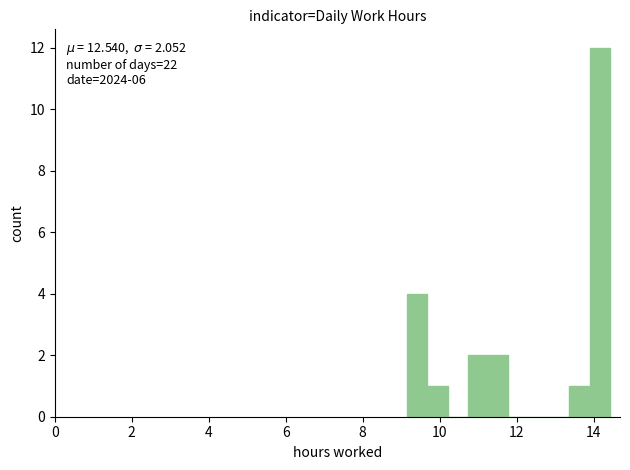

Read against the x-axis, roughly where is the centre of the tallest bar?

14.2